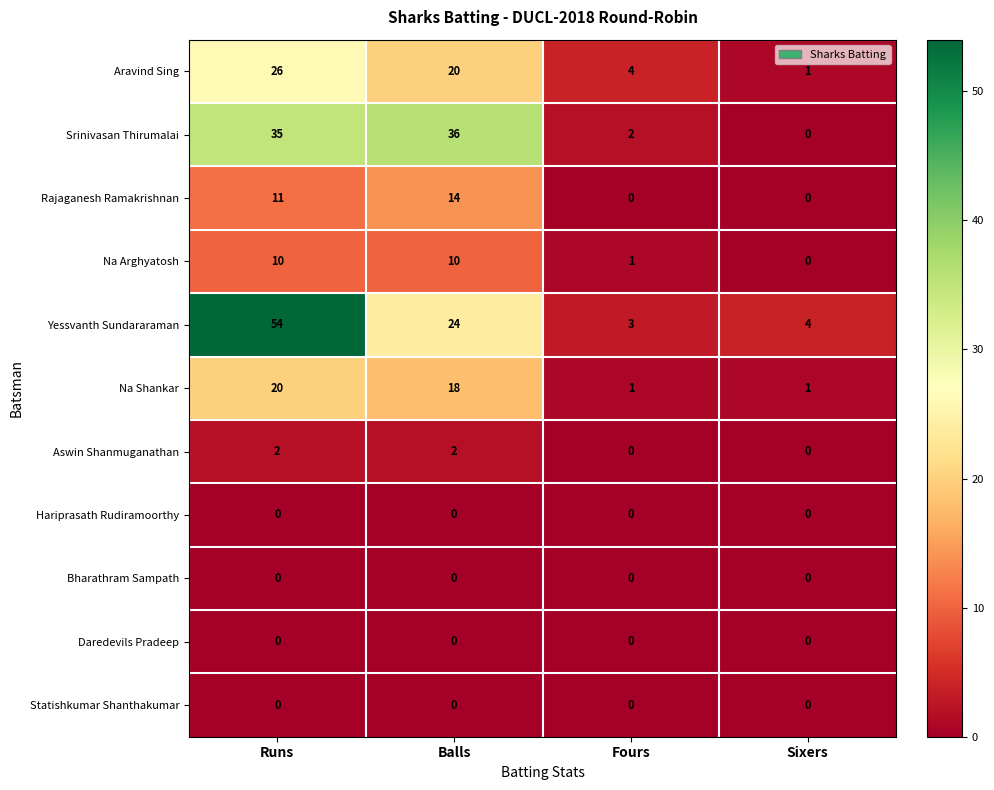

Between Runs and Balls, which series saw the biggest shift?

Yessvanth Sundararaman